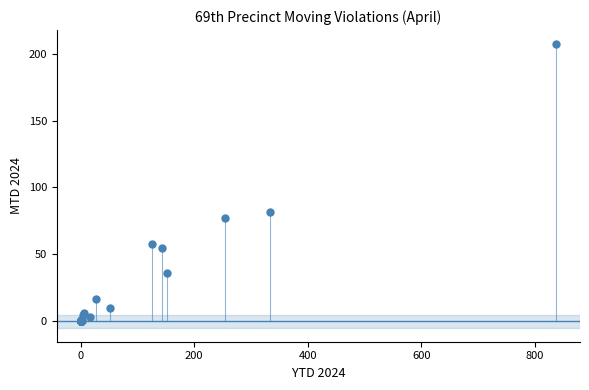

What Y value in the scatter plot is closest to 103?

82